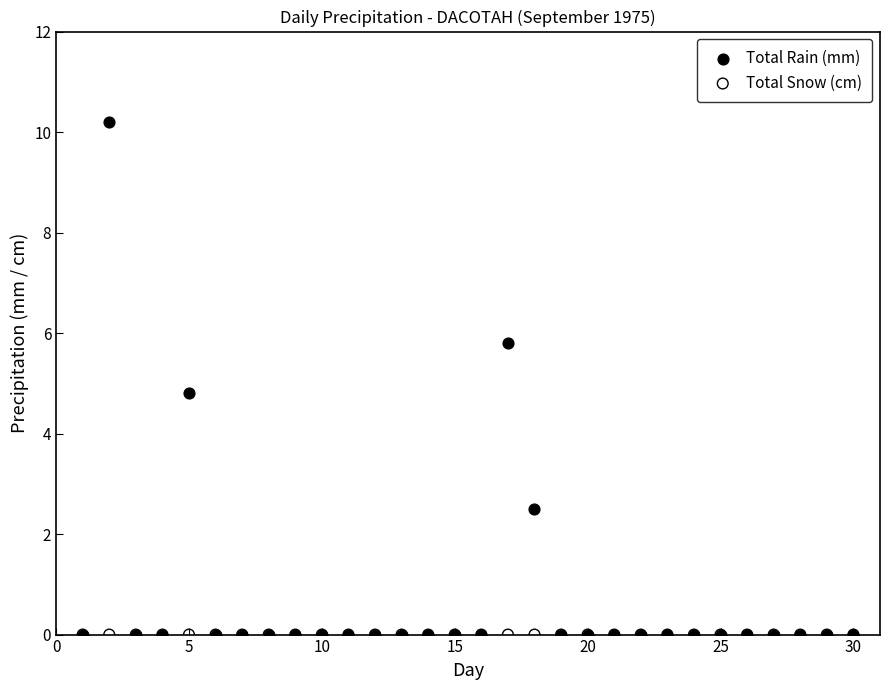

Across all series, what Y value is closest to 5?

4.8